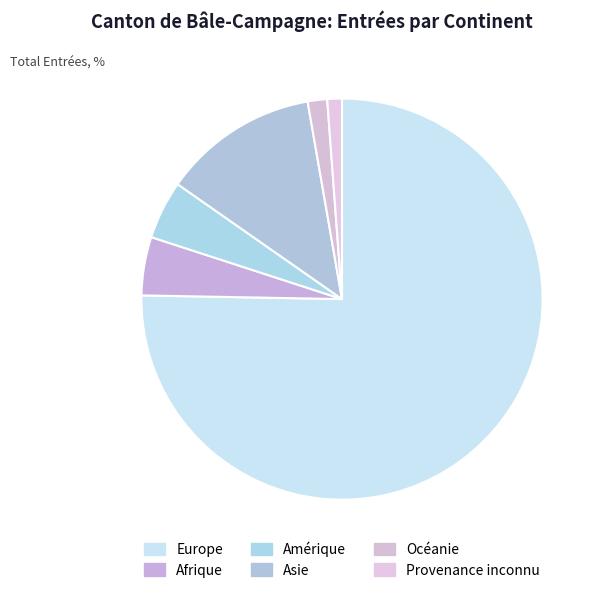

How many slices are in this pie chart?

6